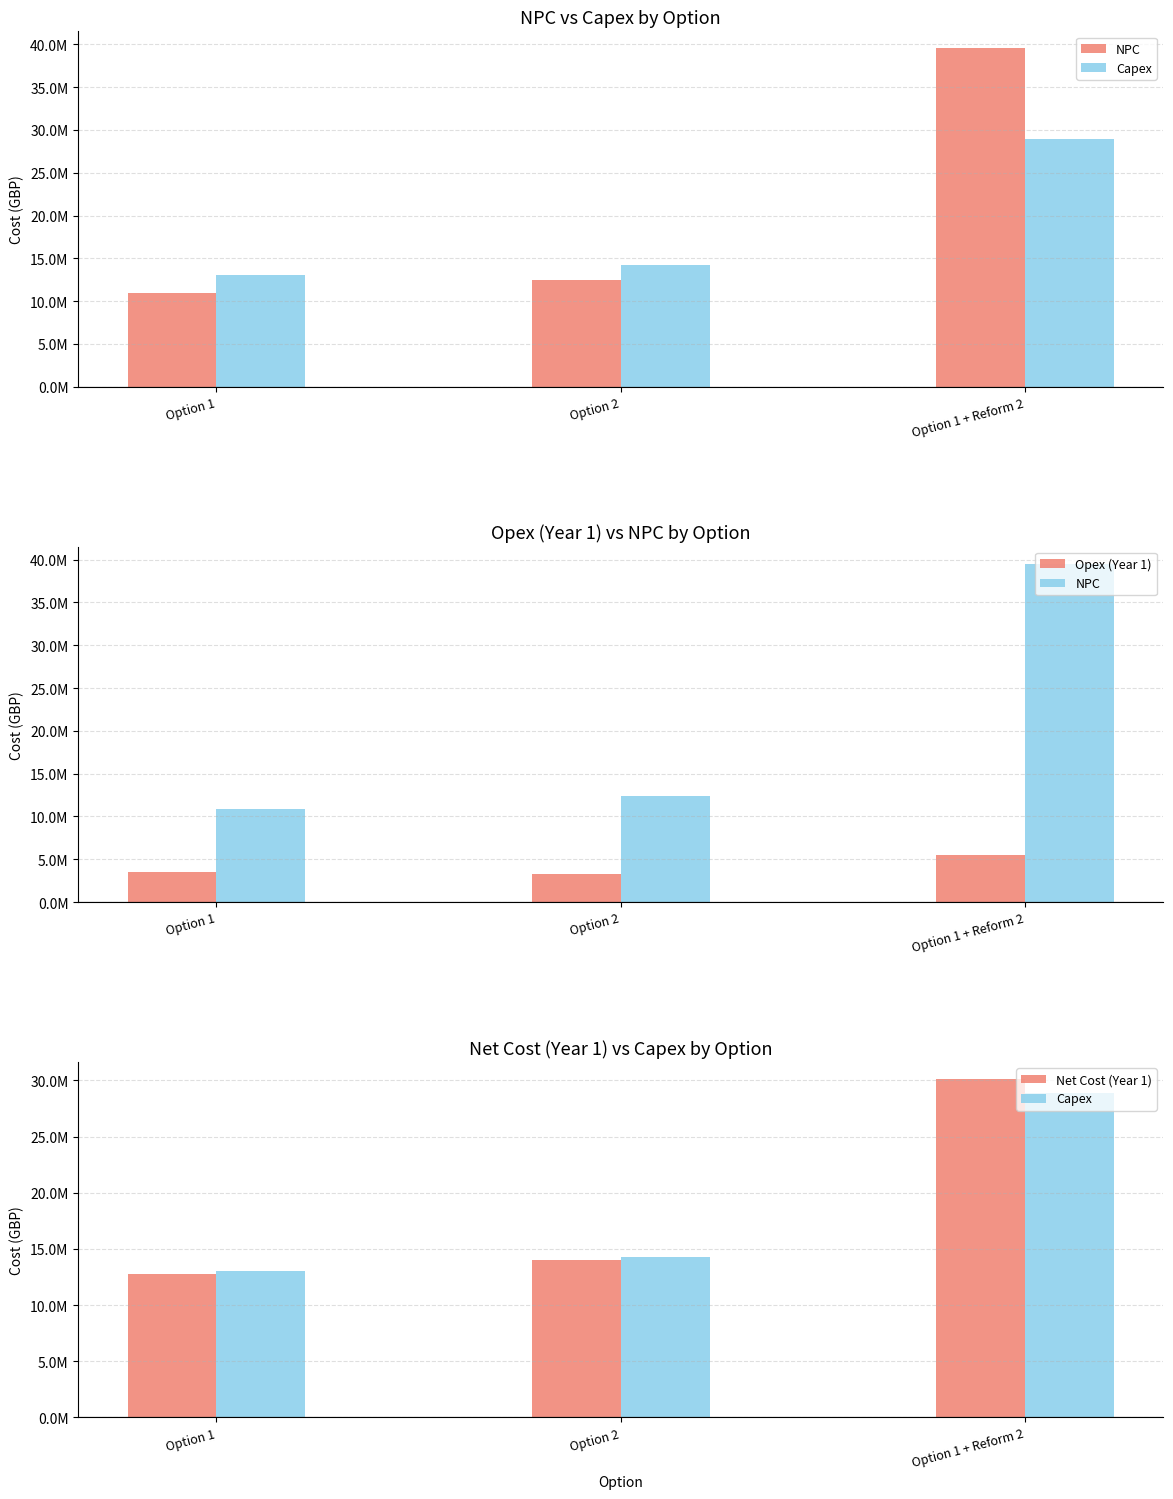

Are the bars grouped side by side (vs. stacked)?

Yes